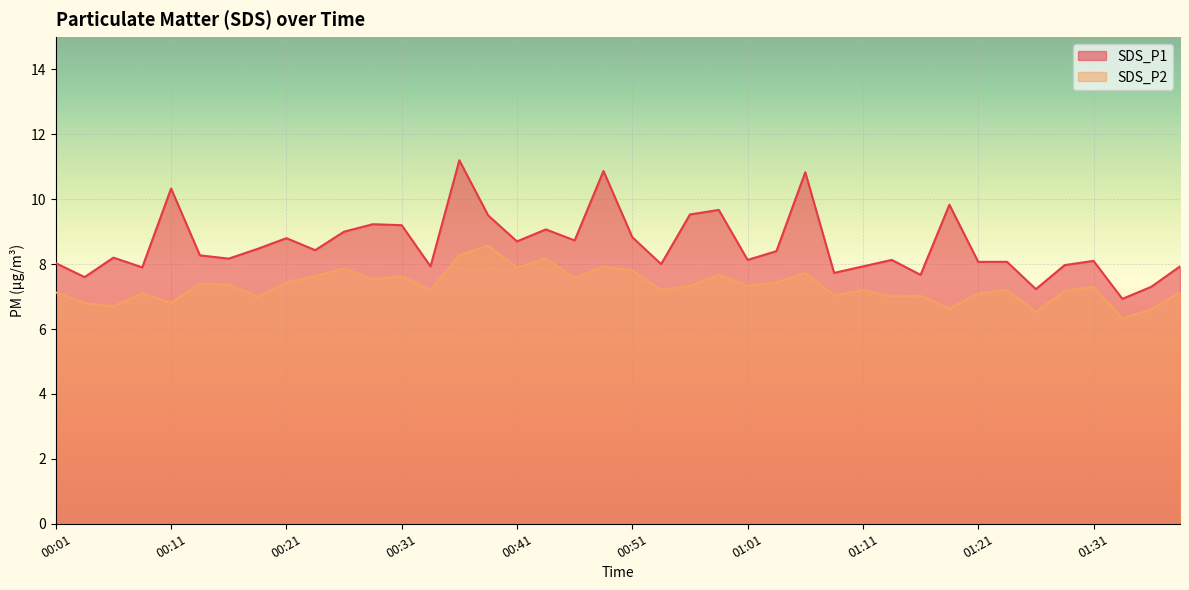

Reading left to right, what are all the values shown in this chart?

SDS_P1: 00:01=8.0	00:04=7.6	00:06=8.2	00:09=7.9	00:11=10.3	00:14=8.3	00:16=8.2	00:18=8.5	00:21=8.8	00:23=8.4	00:26=9.0	00:28=9.2	00:31=9.2	00:33=7.9	00:36=11.2	00:38=9.5	00:41=8.7	00:43=9.1	00:46=8.7	00:48=10.9	00:51=8.8	00:53=8.0	00:56=9.5	00:58=9.7	01:01=8.1	01:03=8.4	01:06=10.8	01:08=7.7	01:11=7.9	01:13=8.1	01:16=7.7	01:18=9.8	01:21=8.1	01:23=8.1	01:26=7.2	01:28=8.0	01:31=8.1	01:33=6.9	01:36=7.3	01:38=7.9
SDS_P2: 00:01=7.1	00:04=6.8	00:06=6.7	00:09=7.1	00:11=6.8	00:14=7.4	00:16=7.4	00:18=7.0	00:21=7.4	00:23=7.6	00:26=7.9	00:28=7.5	00:31=7.6	00:33=7.2	00:36=8.3	00:38=8.6	00:41=7.9	00:43=8.2	00:46=7.6	00:48=7.9	00:51=7.8	00:53=7.2	00:56=7.3	00:58=7.7	01:01=7.3	01:03=7.4	01:06=7.7	01:08=7.0	01:11=7.2	01:13=7.0	01:16=7.0	01:18=6.6	01:21=7.1	01:23=7.2	01:26=6.5	01:28=7.2	01:31=7.3	01:33=6.3	01:36=6.6	01:38=7.1